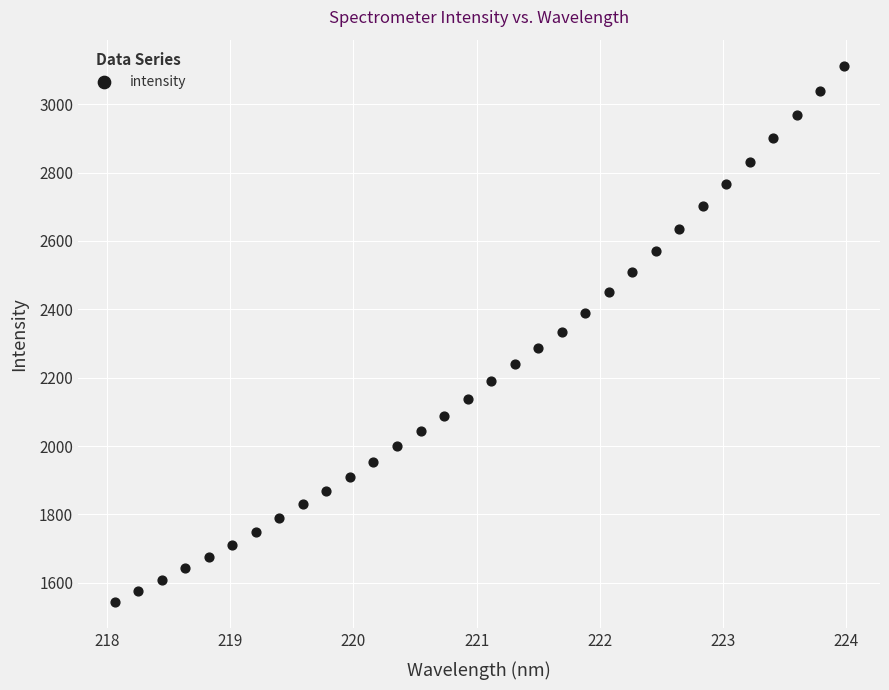

What is the range of X values (max minus min)?

5.9